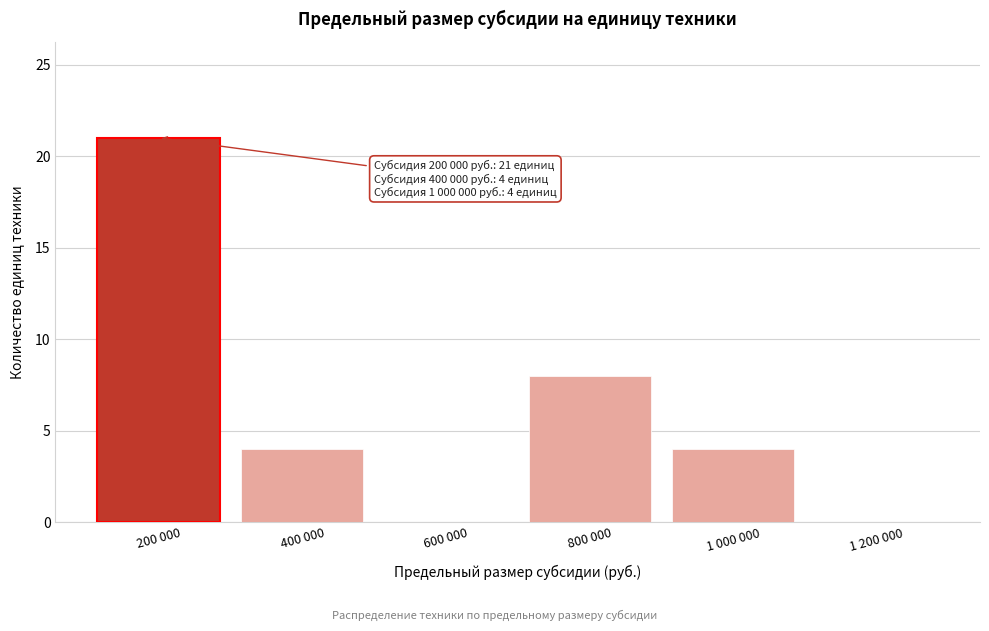

Reading left to right, what are all the values shown in this chart?

200 000=21	400 000=4	600 000=0	800 000=8	1 000 000=4	1 200 000=0